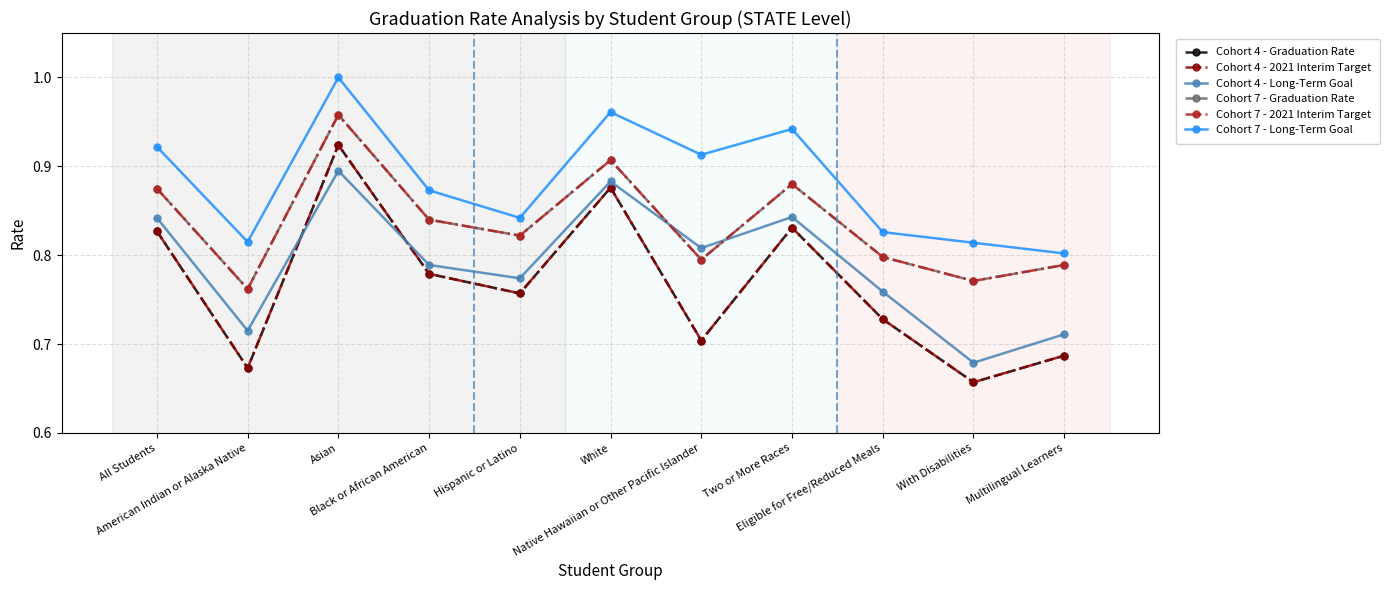

Which category has the highest value in the Cohort 7 - 2021 Interim Target series?

Asian